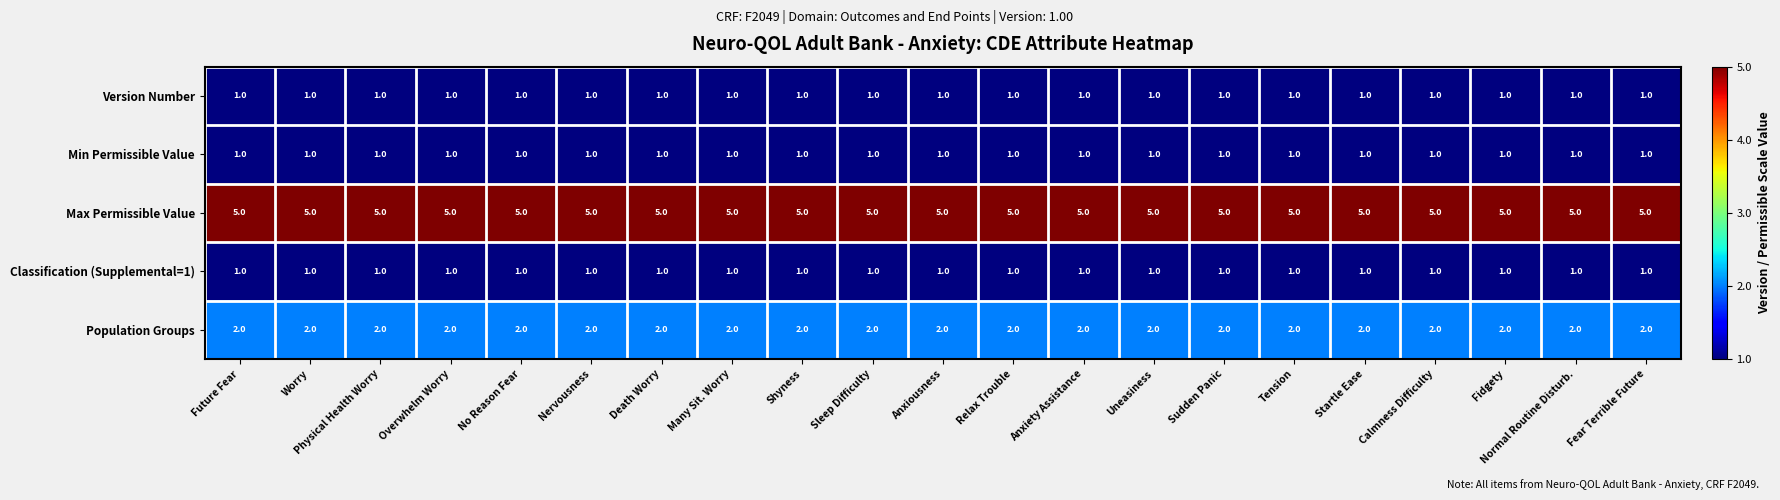

What is the spread (max minus min) of values at Fear Terrible Future?

4